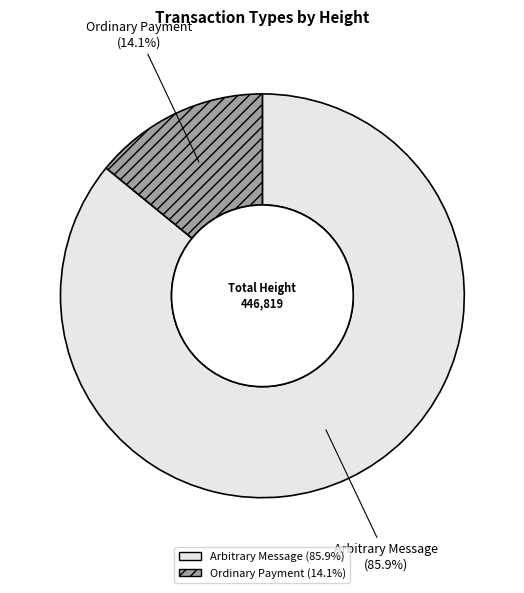

What percentage is NOT represented by Arbitrary Message?

14.1%